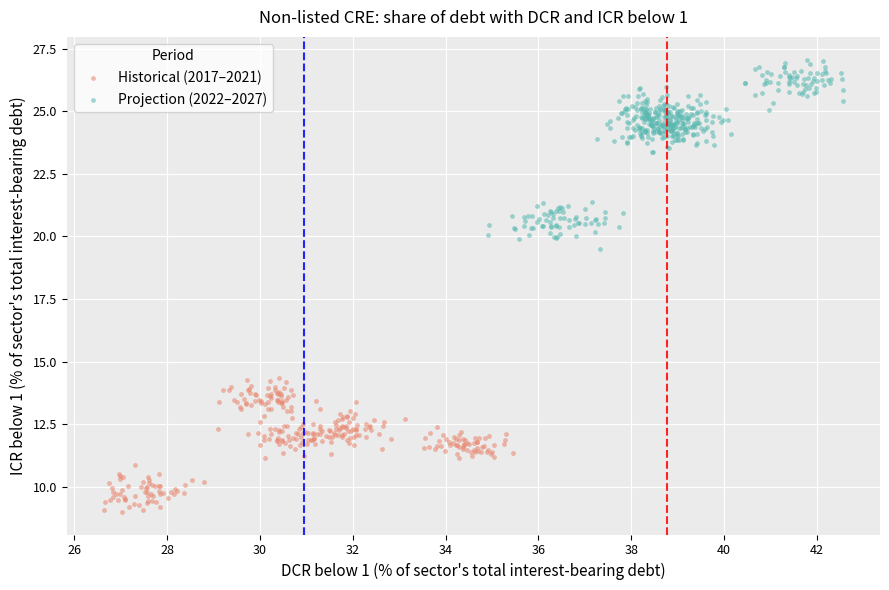

Which series reaches the minimum Y coordinate?

Historical (2017–2021)